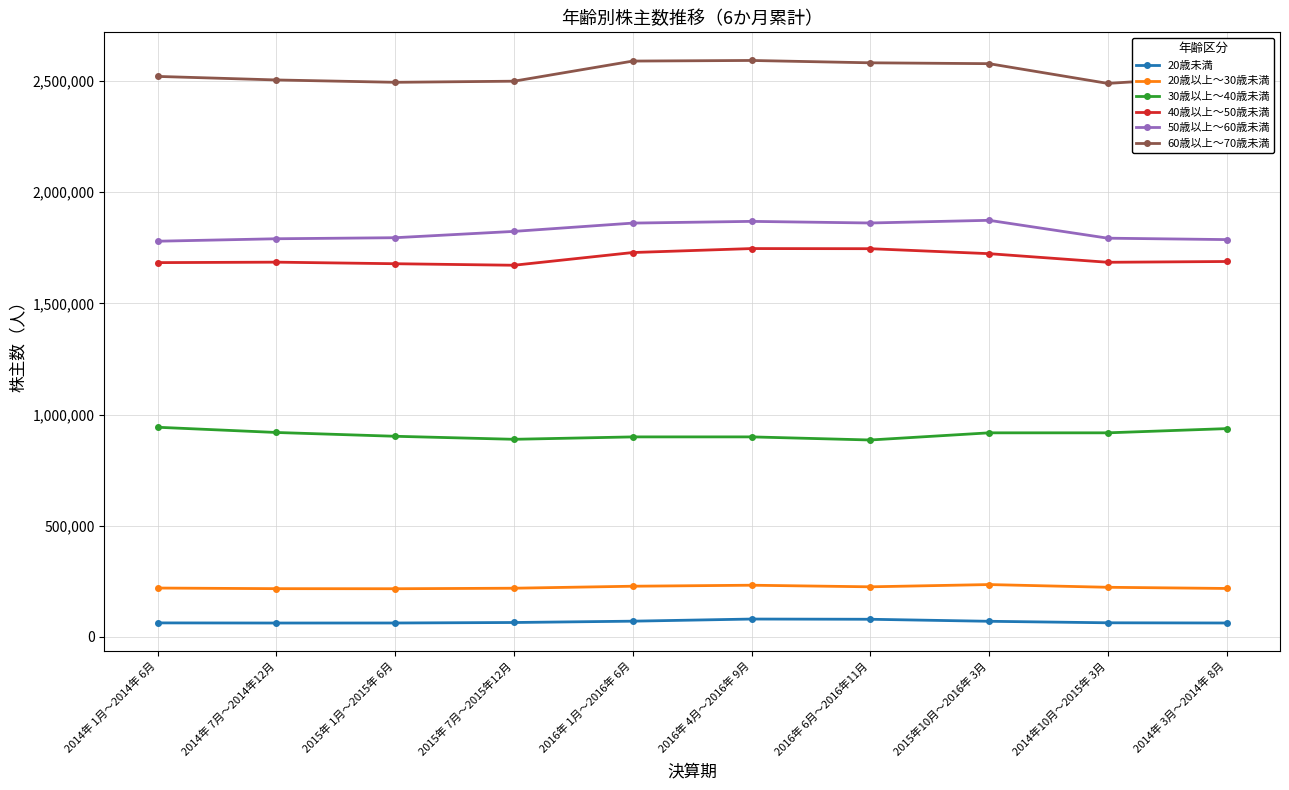

At 2015年 7月～2015年12月, list the series in order from largest to smallest.

60歳以上～70歳未満, 50歳以上～60歳未満, 40歳以上～50歳未満, 30歳以上～40歳未満, 20歳以上～30歳未満, 20歳未満